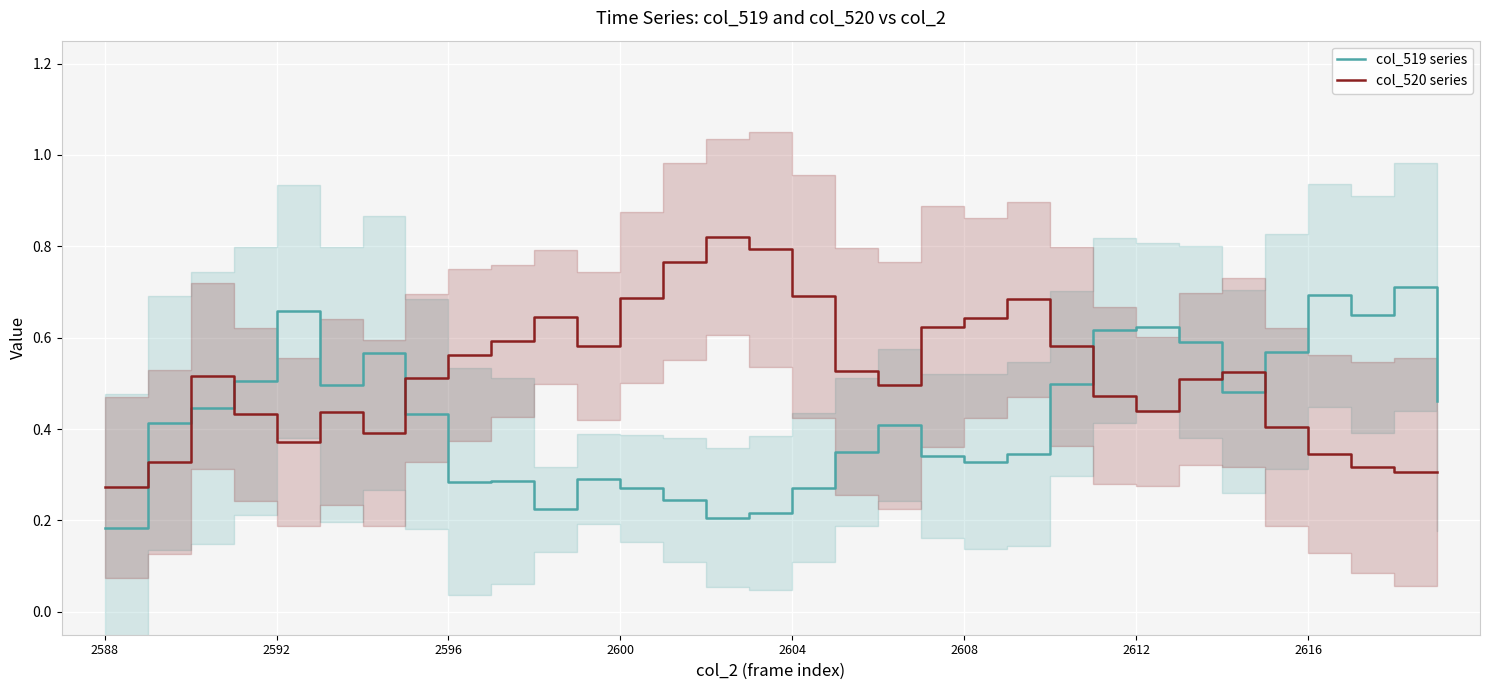

How many interior local valleys does the col_520 series series have?

5